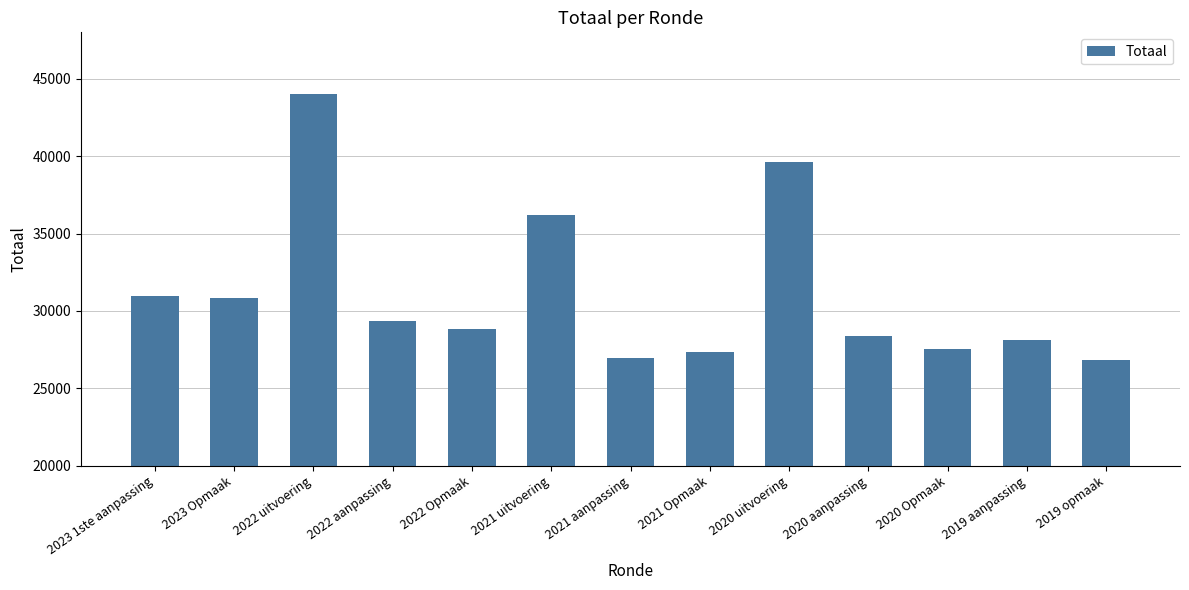

What is the ratio of the value at 2022 Opmaak to the value at 2020 aanpassing?

1.0